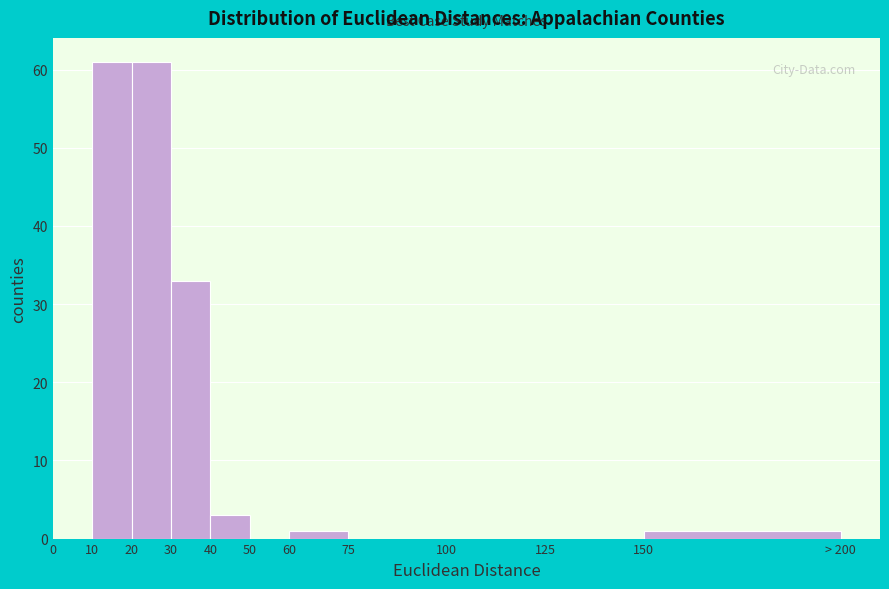

Reading left to right, transcribe all the data shown in this chart.

0=0	10=61	20=61	30=33	40=3	50=0	60=1	75=0	100=0	125=0	150=1